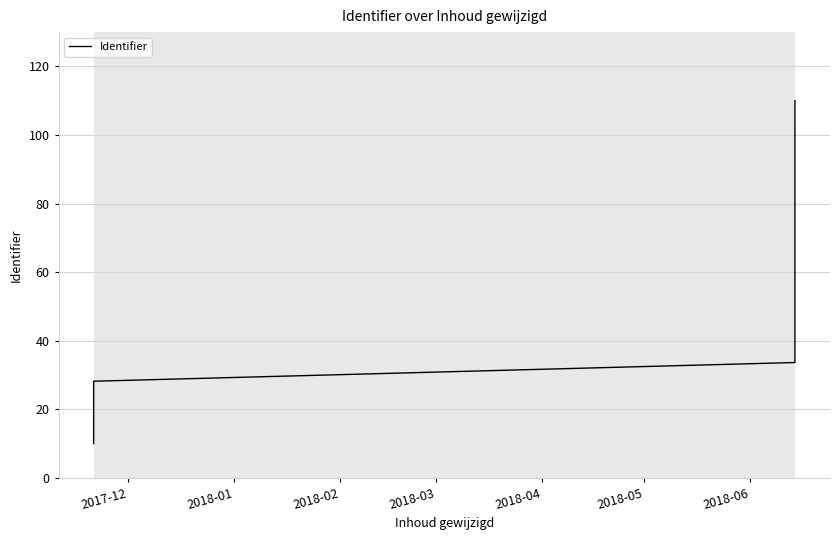

The chart shows a value of 4.9 at 2018-01. True or false?

False